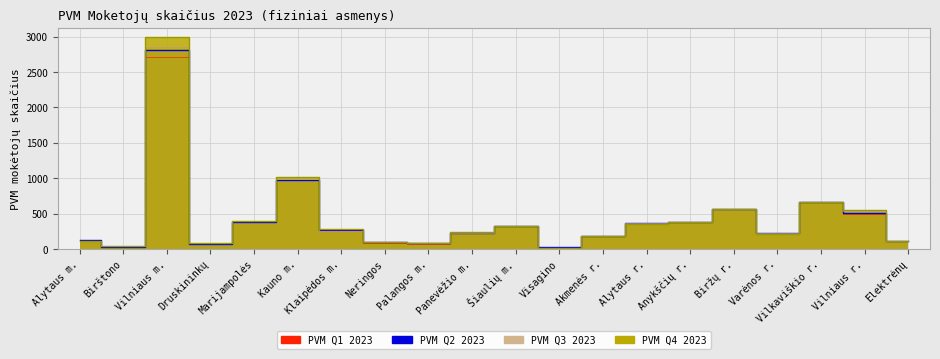

How many times do PVM Q2 2023 and PVM Q1 2023 cross each other?

2